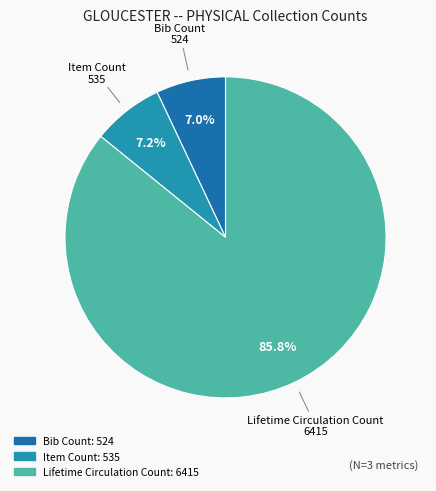

To the nearest percent, what percentage of the pie is Item Count?

7%